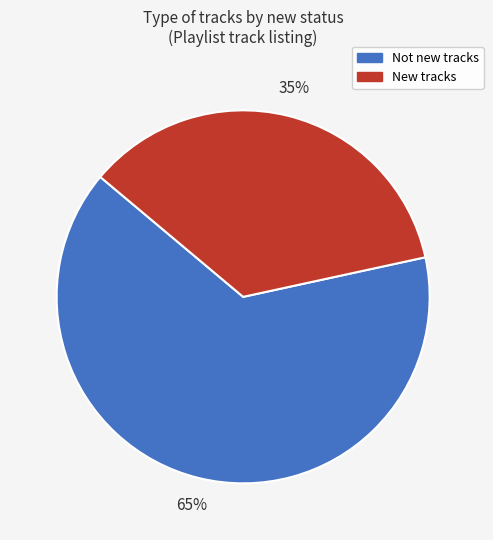

Does any single category account for the majority?

Yes